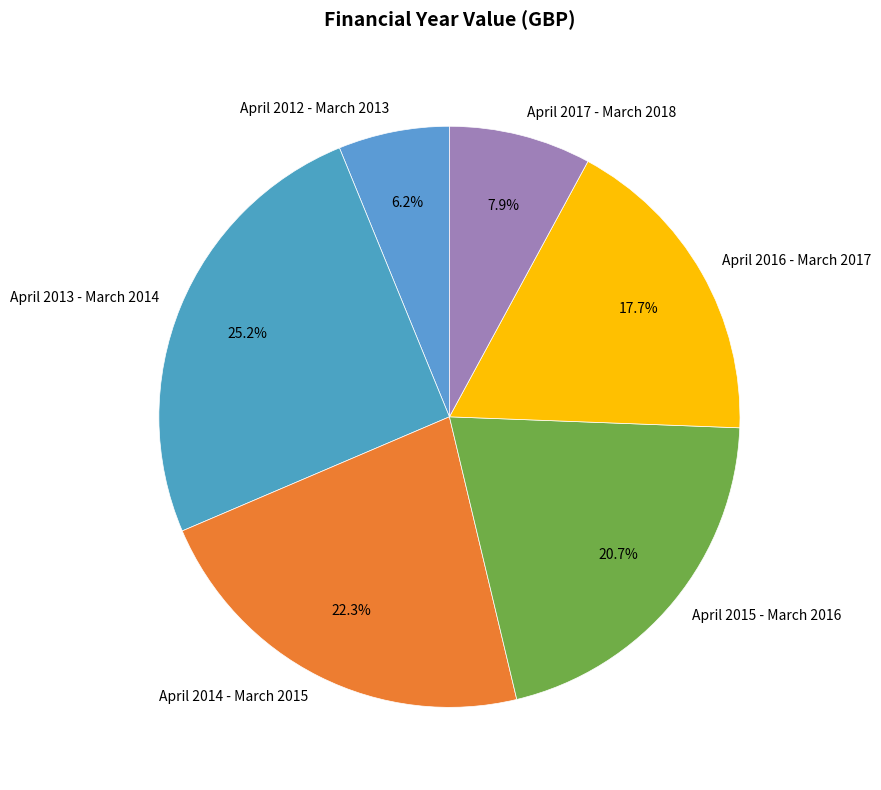

What percentage is the April 2014 - March 2015 slice, to the nearest percent?

22%